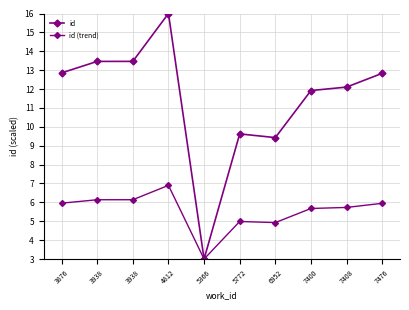

What is the total value across all series at 7408?

17.8